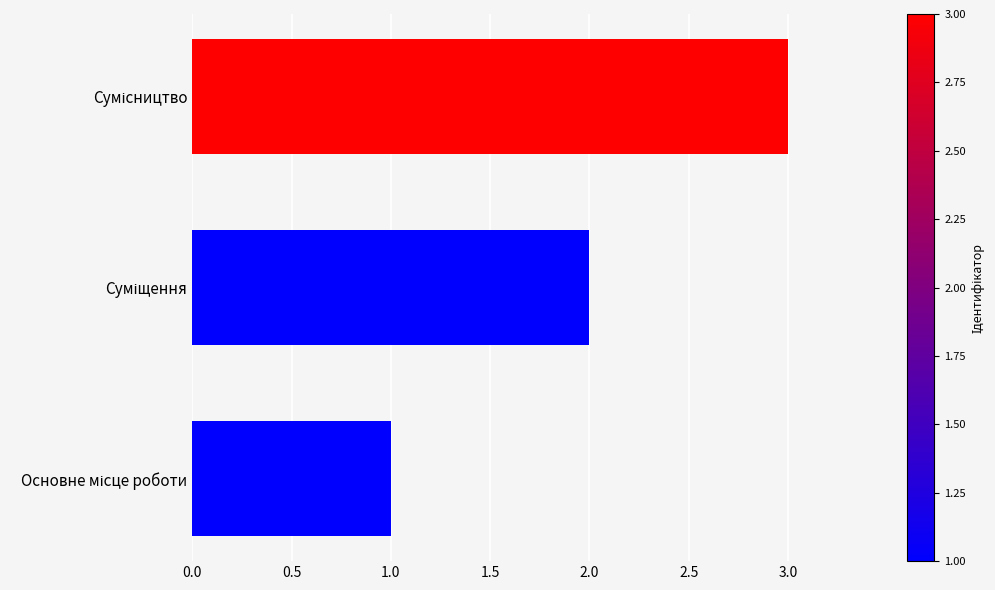

What is the sum of all values?

6